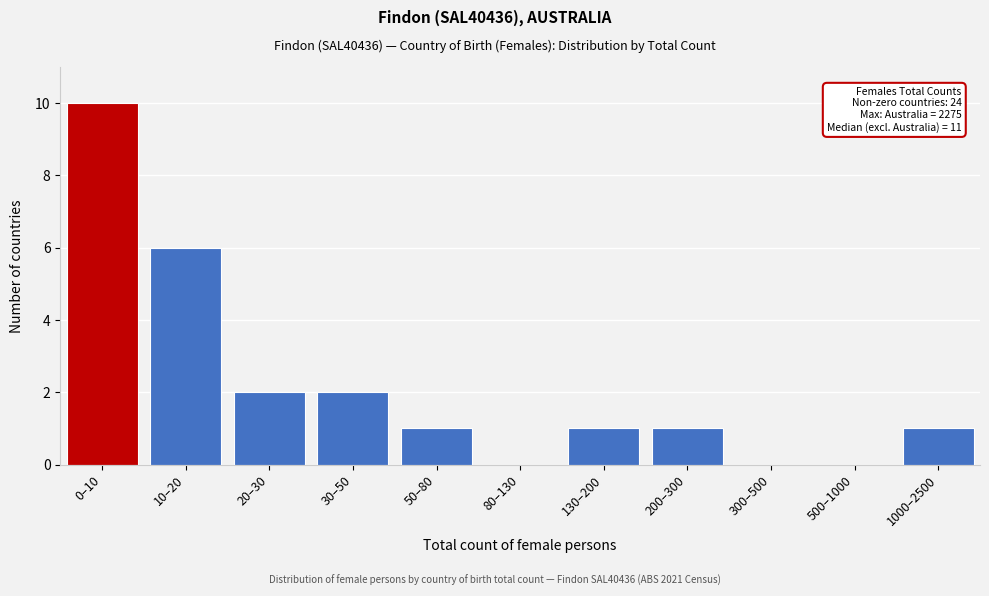

Reading left to right, list all the values displayed in this chart.

0–10=10	10–20=6	20–30=2	30–50=2	50–80=1	80–130=0	130–200=1	200–300=1	300–500=0	500–1000=0	1000–2500=1